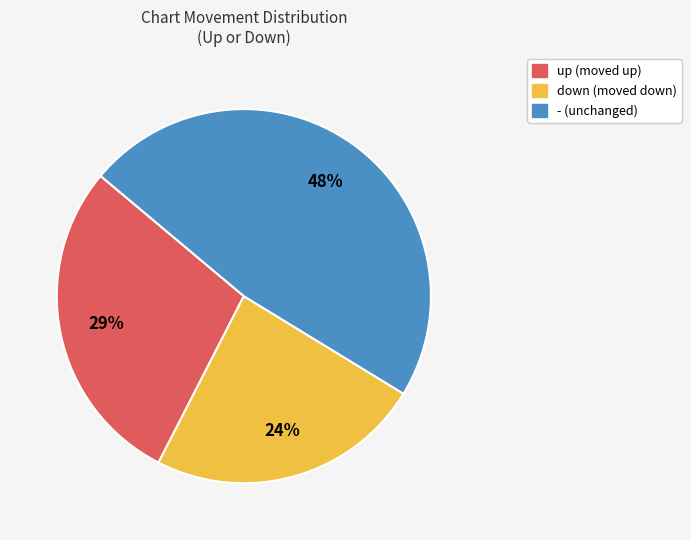

To the nearest percent, what is the difference between the - and down slice percentages?

24%